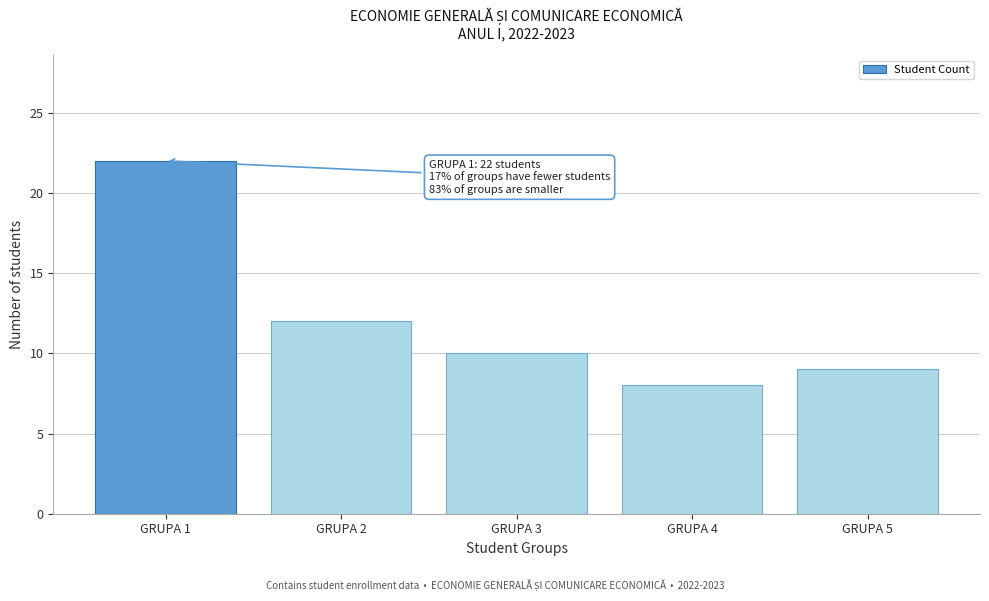

Reading left to right, transcribe all the data shown in this chart.

22	12	10	8	9